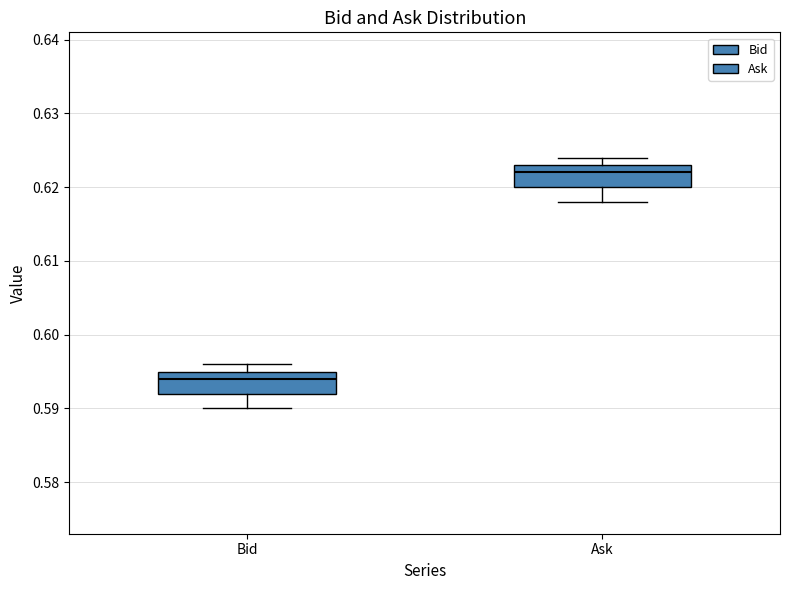

Reading left to right, read every box against the y-axis: the position of its median line, the range the box covers, and the ends of its whiskers. The values are not printed on the chart, so give them approximately, as read against the axis.

Bid: median 0.594, box 0.592 to 0.595, whiskers 0.590 to 0.596
Ask: median 0.622, box 0.620 to 0.623, whiskers 0.618 to 0.624